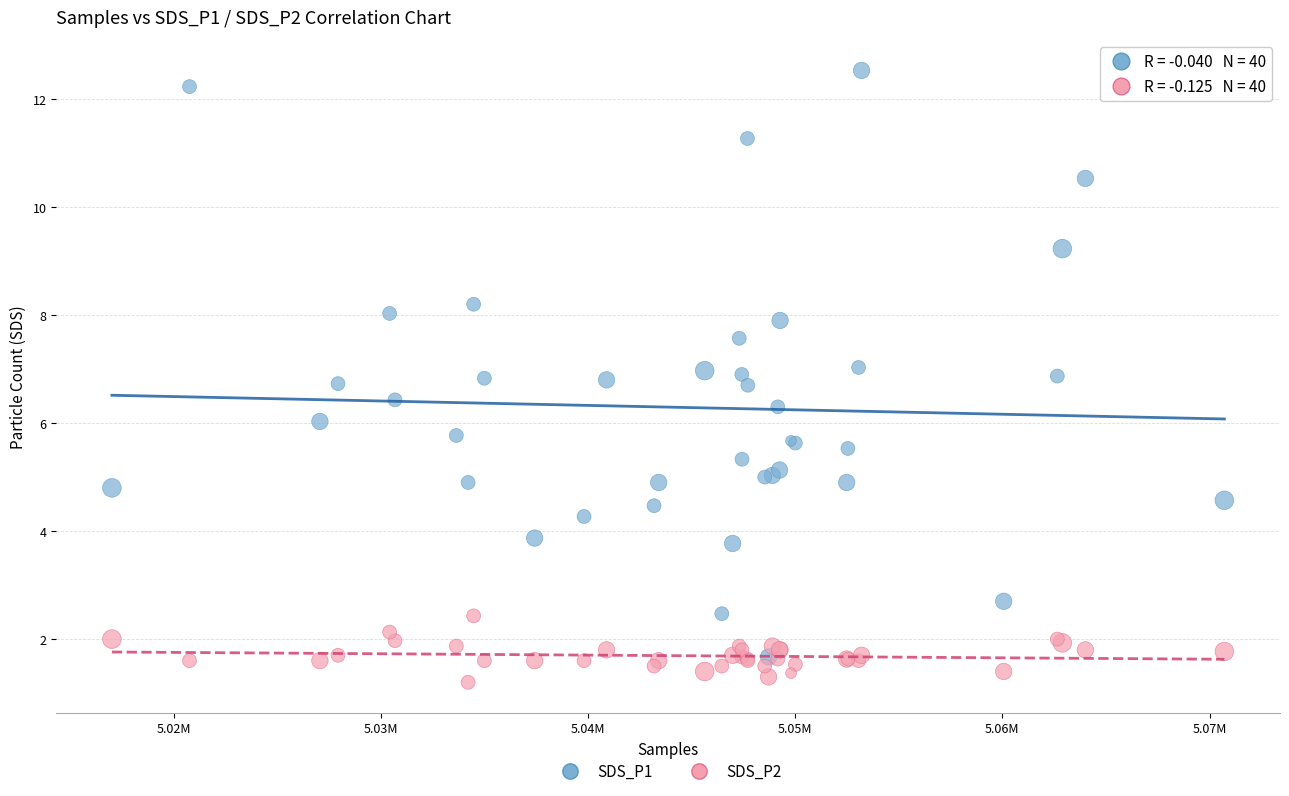

Which series reaches the minimum Y coordinate?

SDS_P2